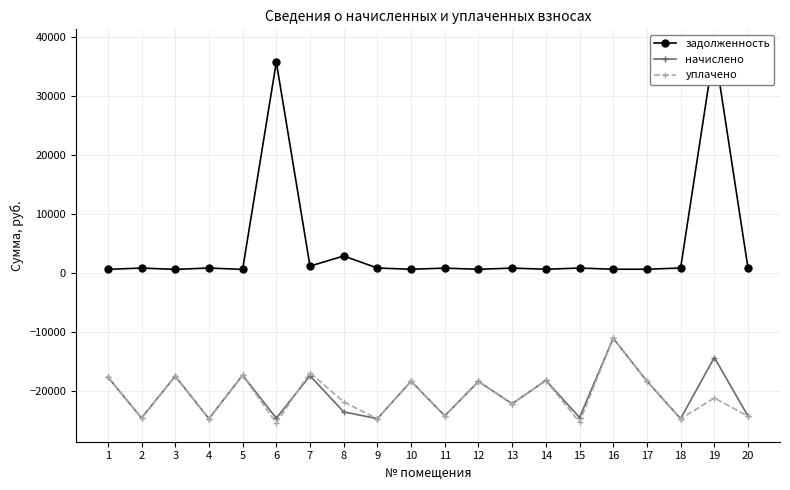

True or false: задолженность and начислено intersect in this chart.

False